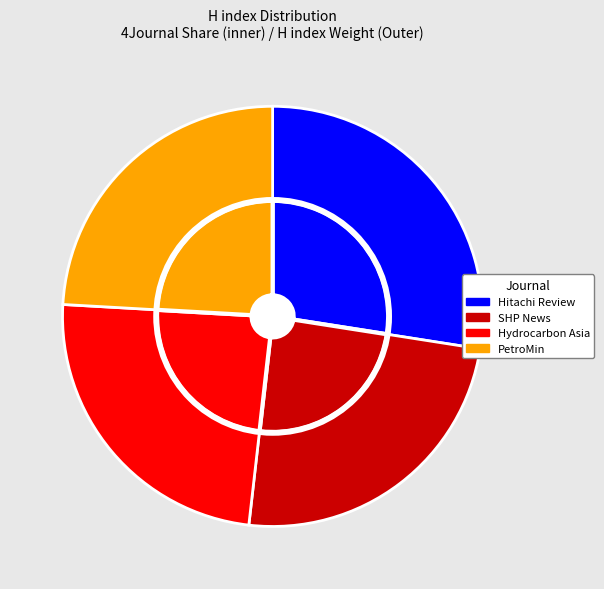

What is the ratio of the value at Hitachi Review to the value at Hydrocarbon Asia?

1.1